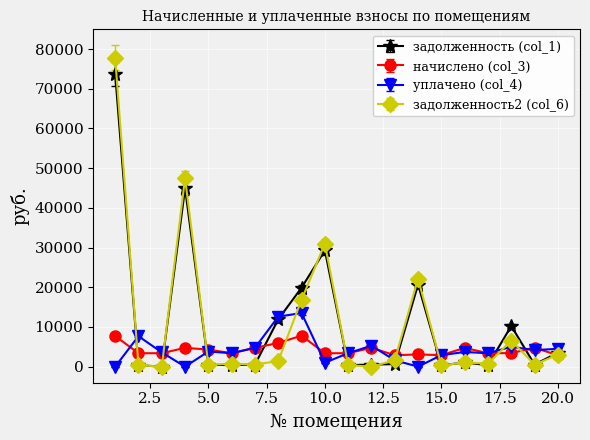

True or false: уплачено (col_4) has more than 0 interior local peaks.

True